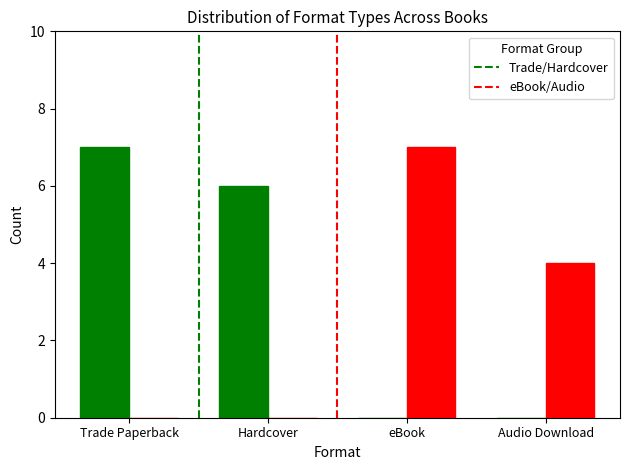

What is the sum of all Trade/Hardcover values?

13